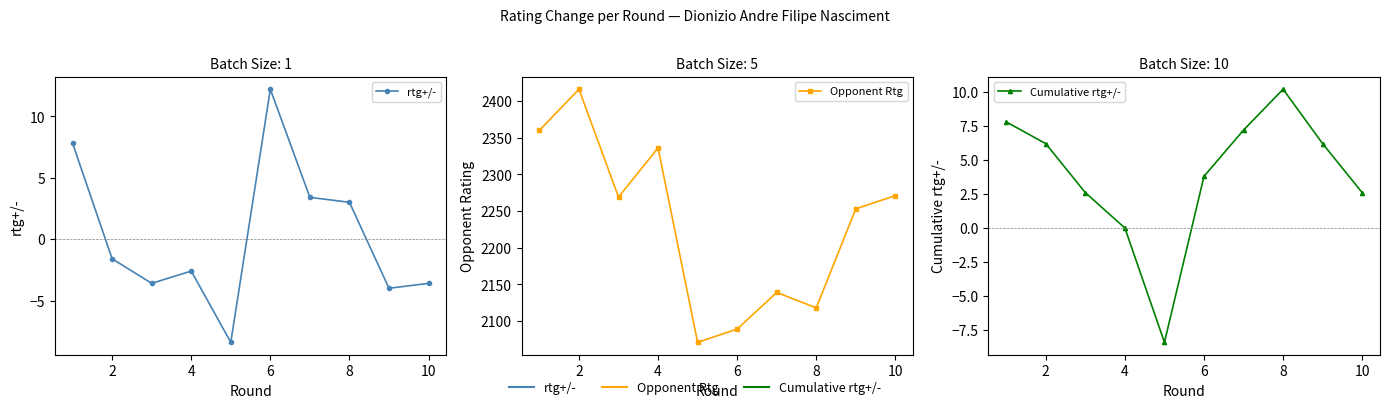

At 10, list the series in order from smallest to largest.

rtg+/-, Cumulative rtg+/-, Opponent Rtg